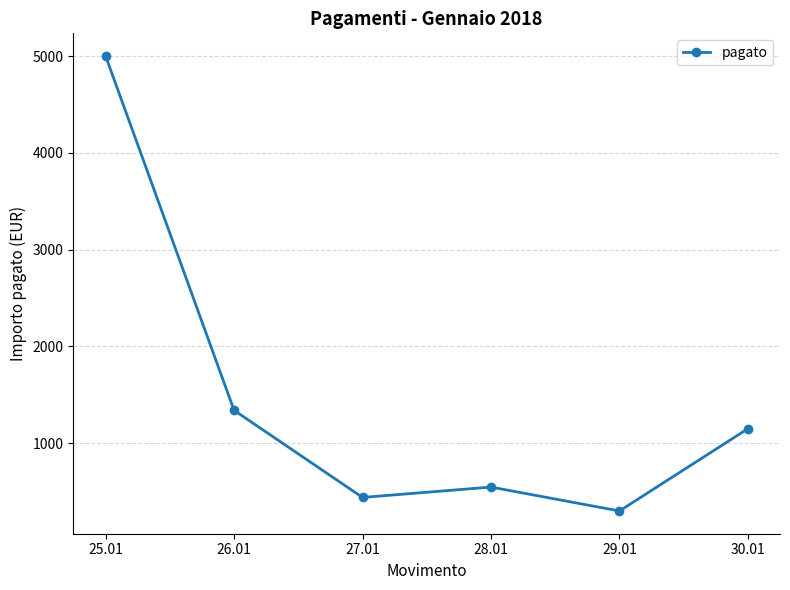

What is the sum of the values at 29.01 and 26.01?

1640